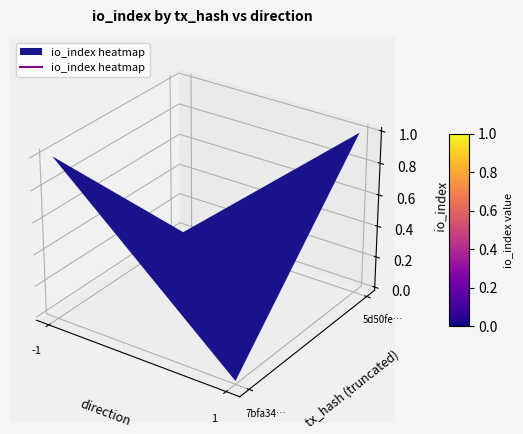

Where is 7bfa34a86607f4faeadfef626d99e9259109b35 nearest to the value 0?

1